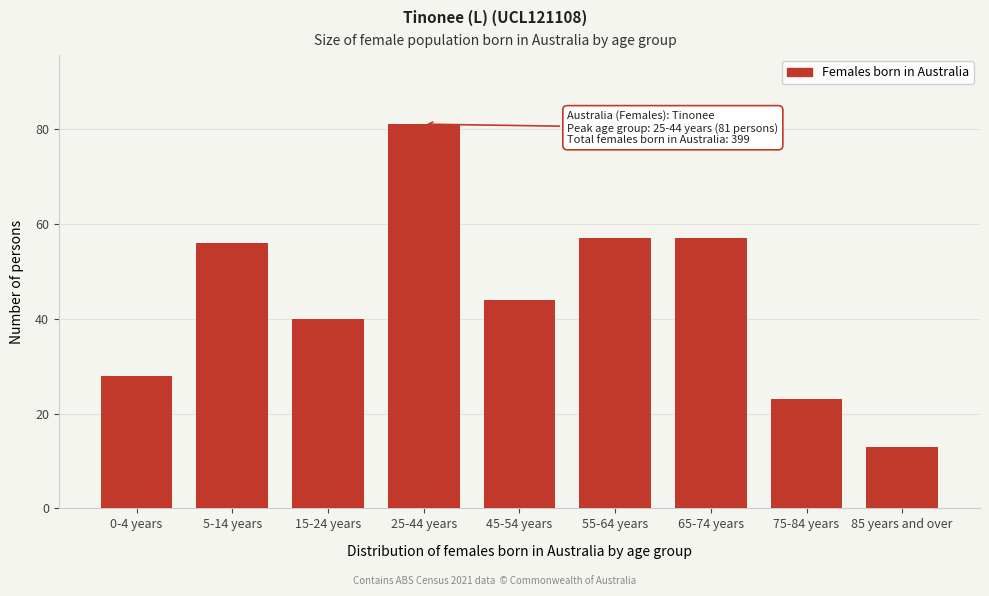

Reading right to left, extract all data points from this chart.

13	23	57	57	44	81	40	56	28